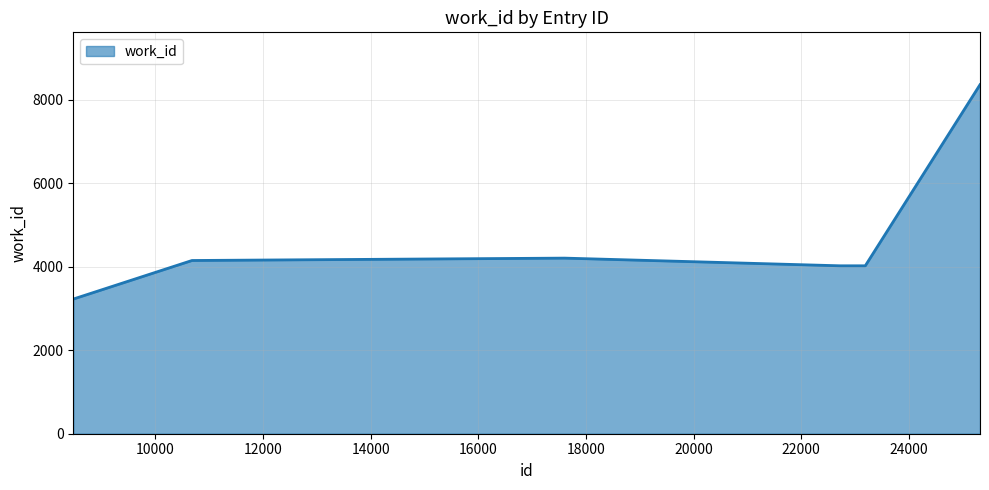

What is the minimum value shown in the chart?

3227